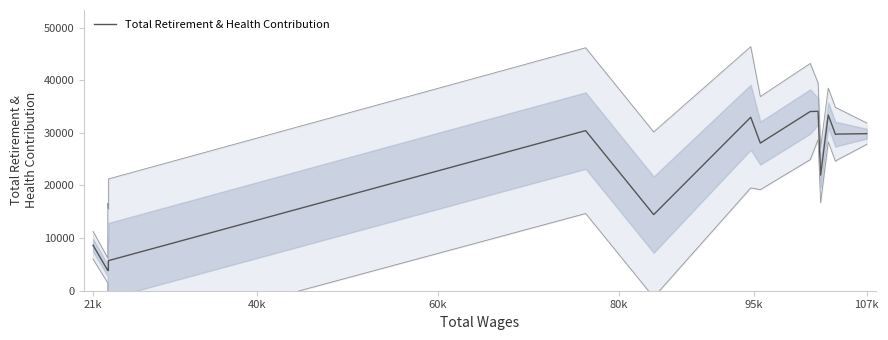

The value at 14 is 18349. True or false?

False